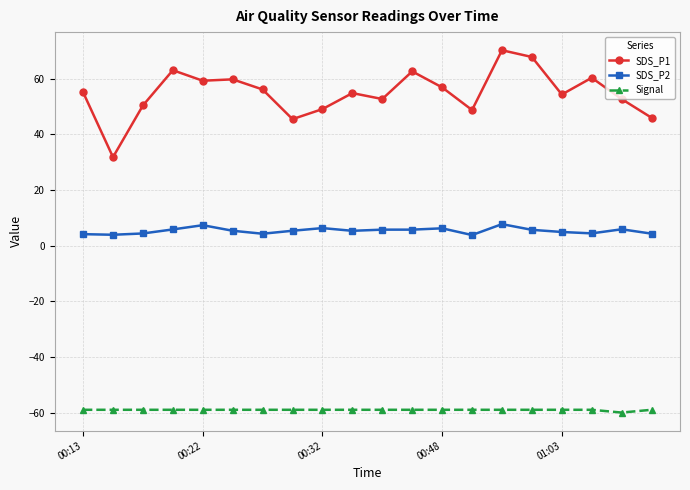

Does the chart have visible grid lines?

Yes